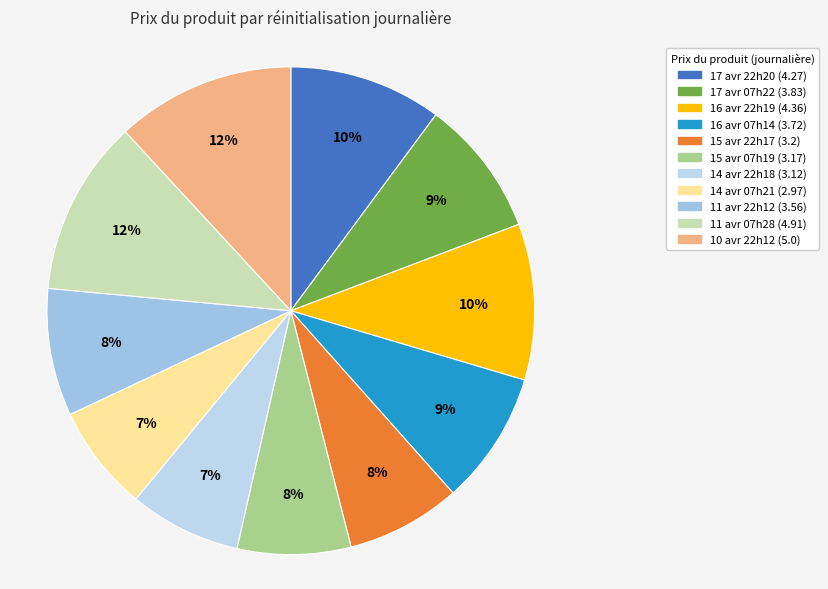

How many slices are in this pie chart?

11